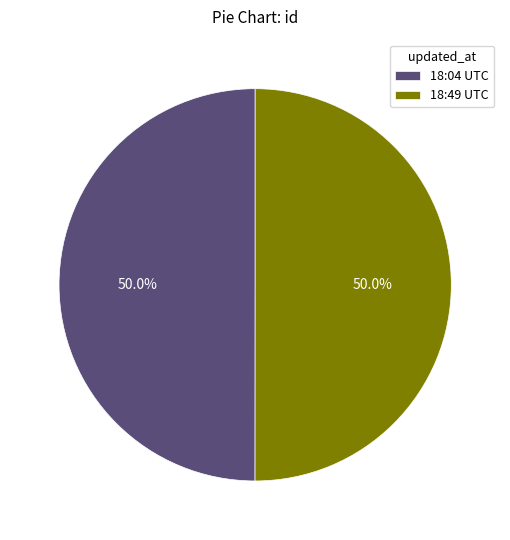

What is the total percentage of 18:04 UTC and 18:49 UTC?

100.0%